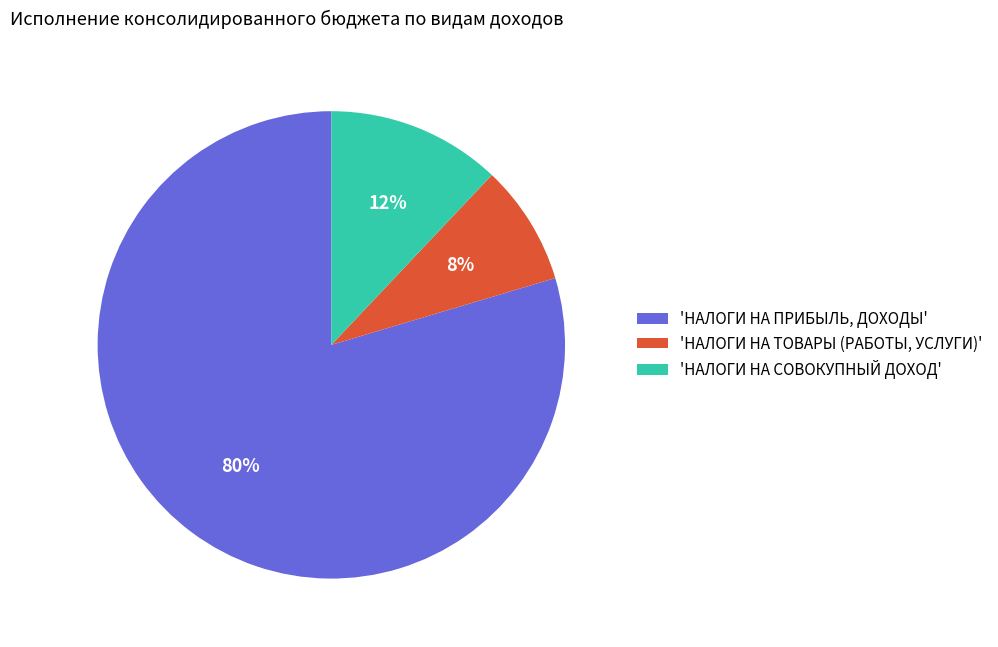

To the nearest percent, what is the average slice percentage?

33%